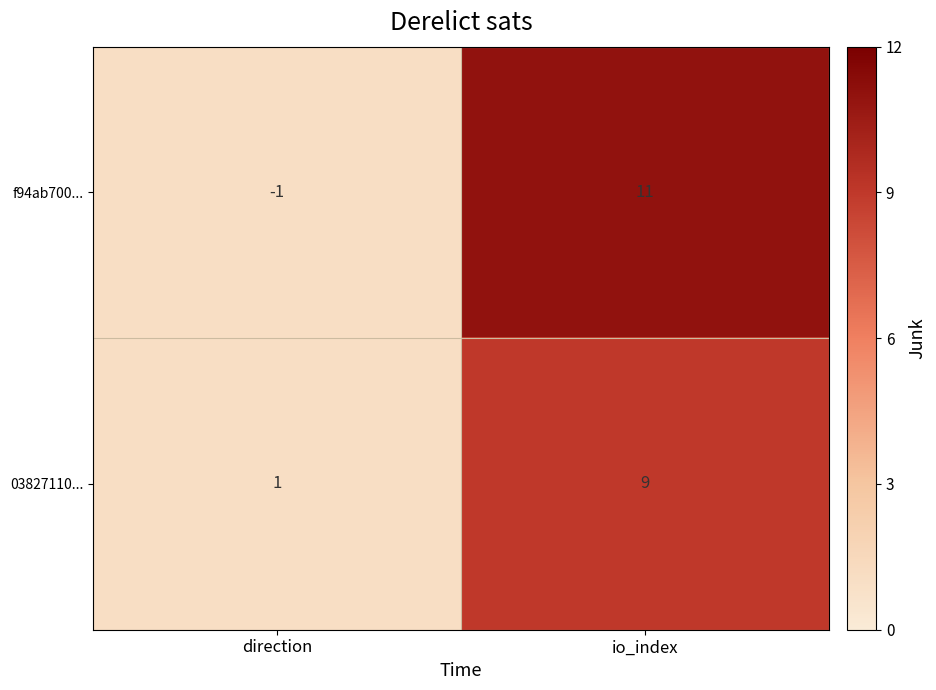

What is the difference between the 03827110... values at io_index and direction?

8